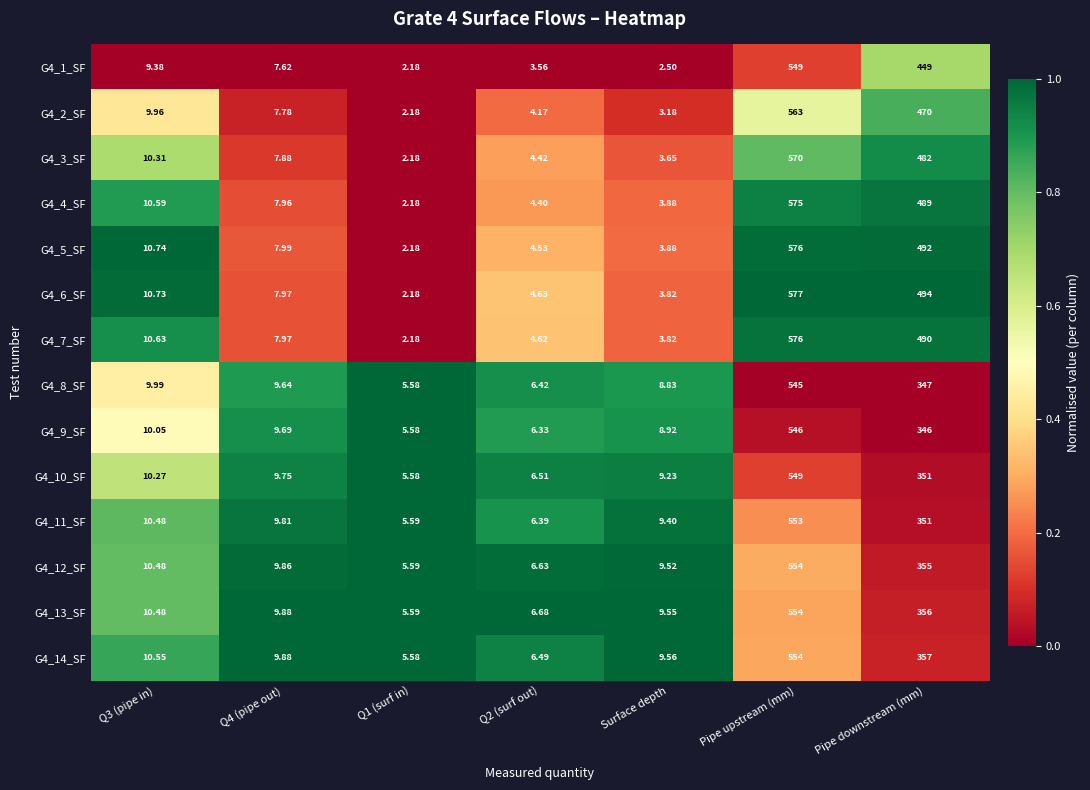

Which category has the highest value across all series?

Pipe upstream (mm)